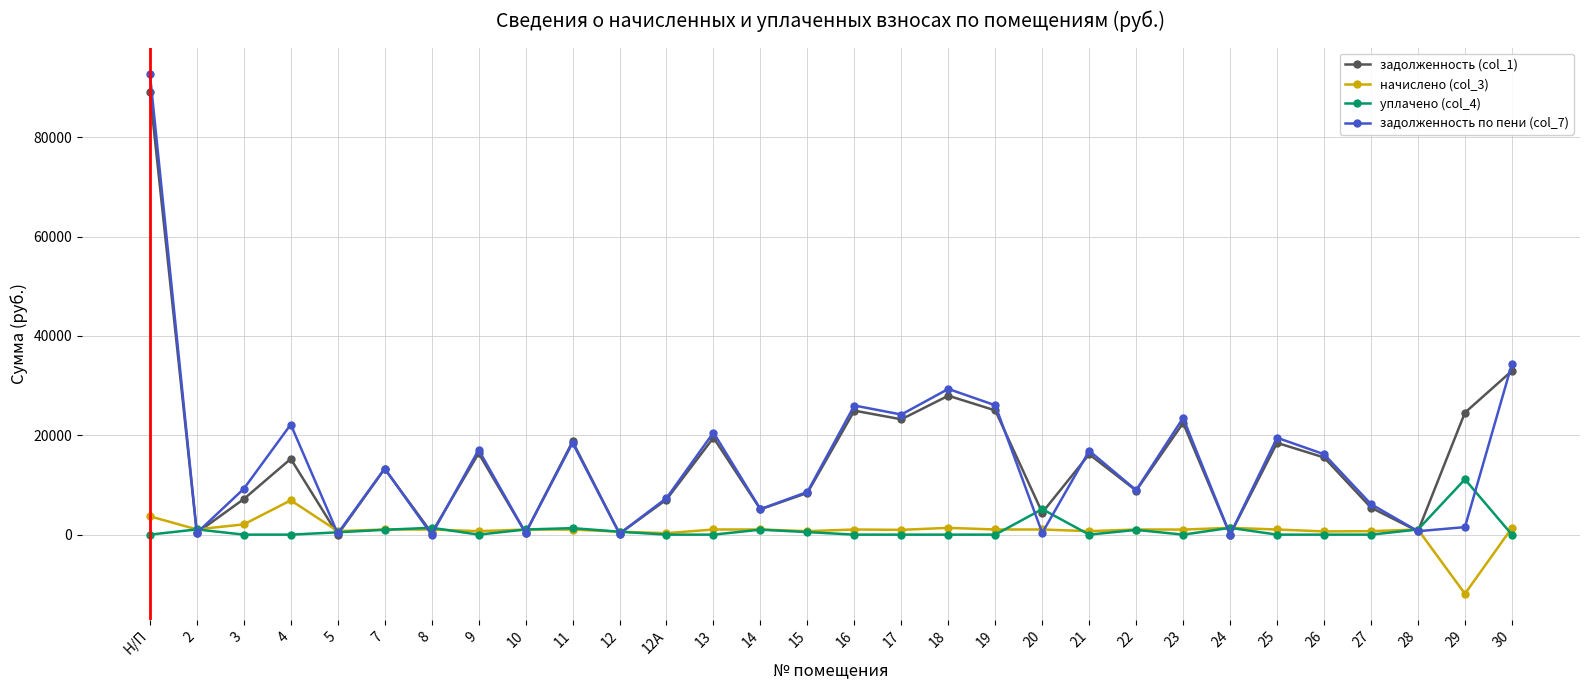

What is the sum of all задолженность по пени (col_7) values?

449337.5